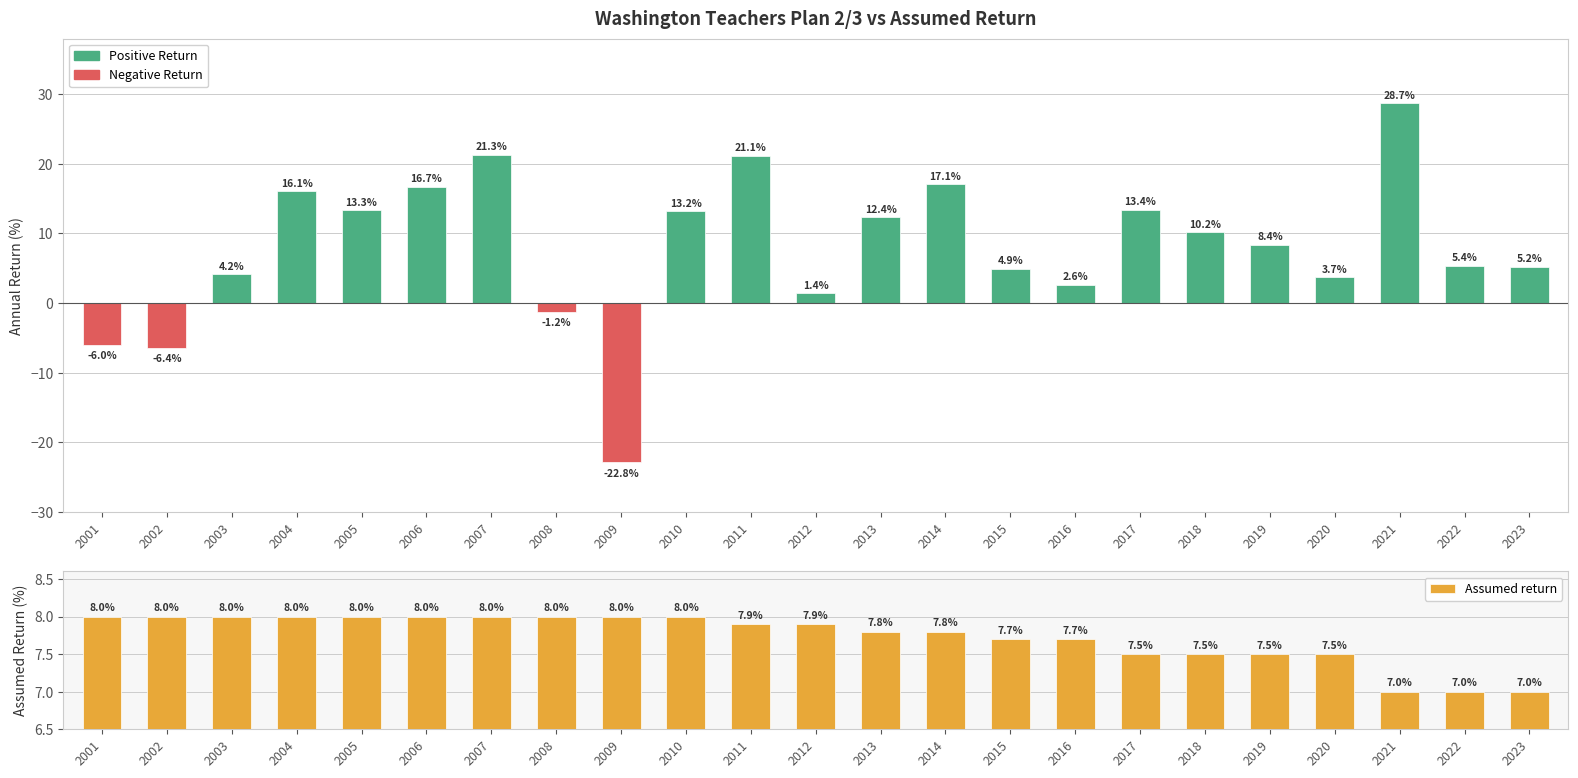

Rank the series at 2009 from lowest to highest value.

Washington Teachers Plan 2/3, Assumed return